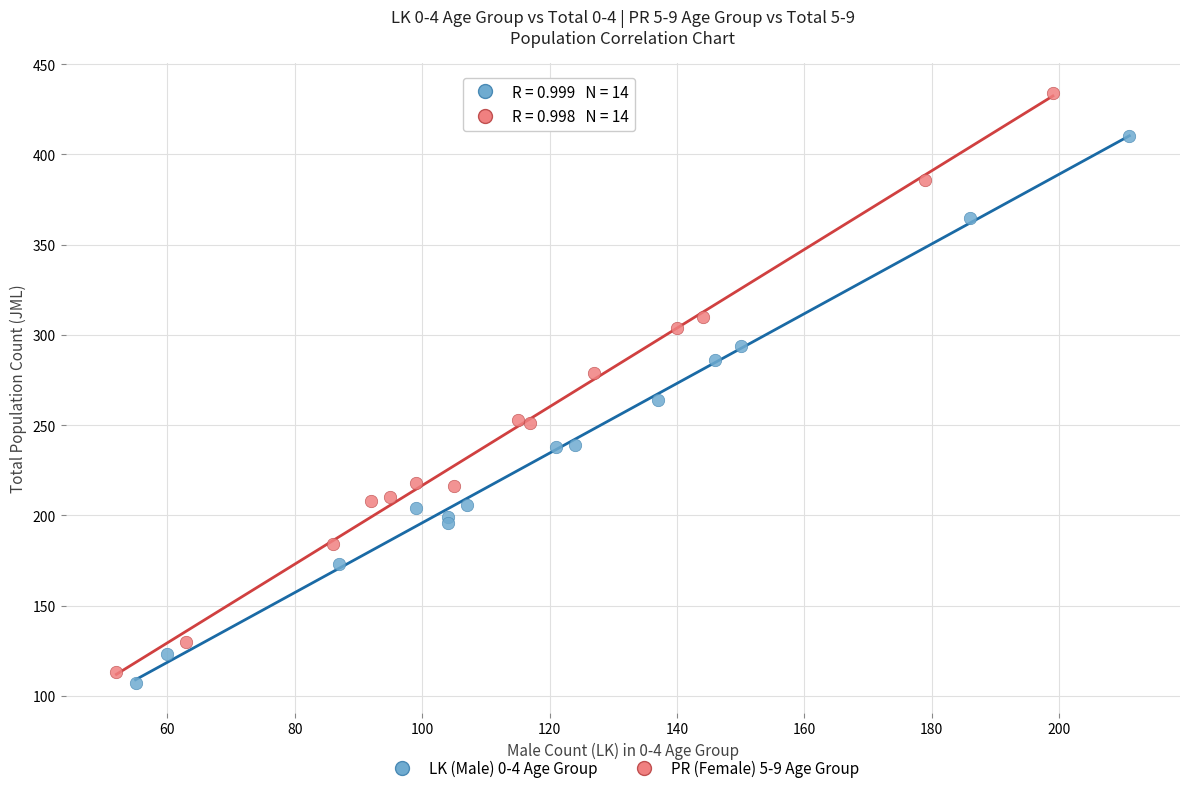

Which series reaches the maximum Y coordinate?

PR (Female) 5-9 Age Group